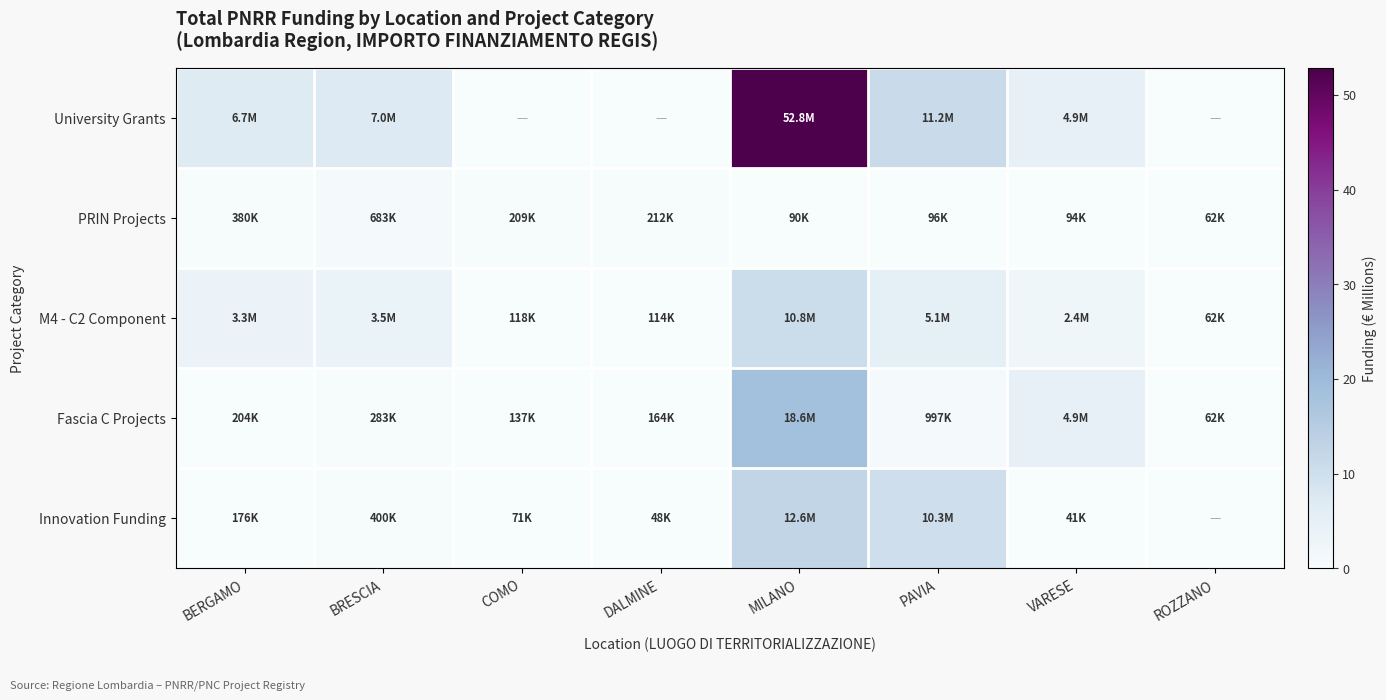

What is the spread (max minus min) of values at MILANO?

52.7